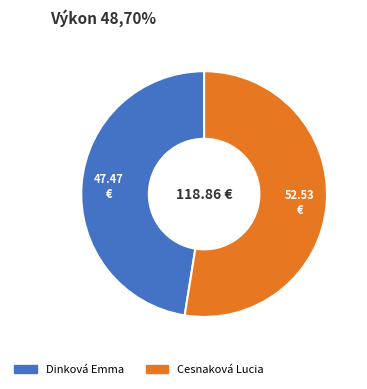

Rank the categories by value from highest to lowest.

Cesnaková Lucia, Dinková Emma